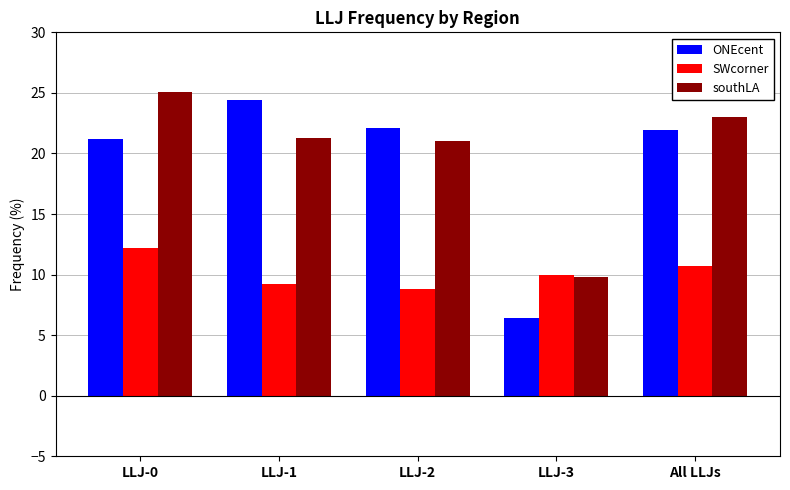

What is the value of the SWcorner bar at the 2nd from the left?

9.2